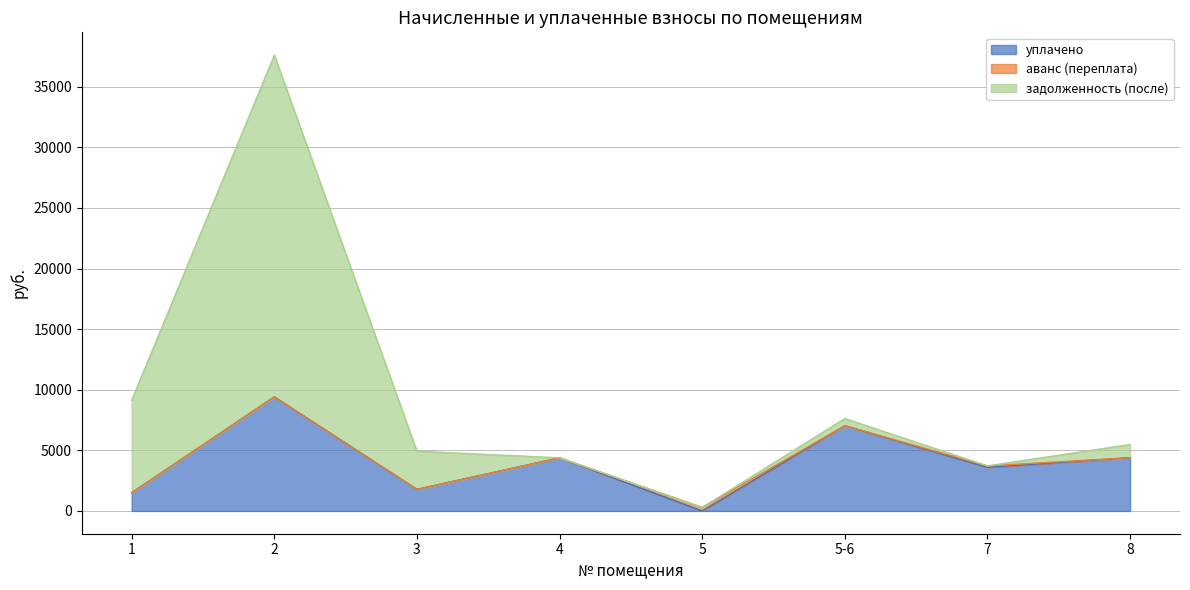

How many interior local valleys does the аванс (переплата) series have?

1